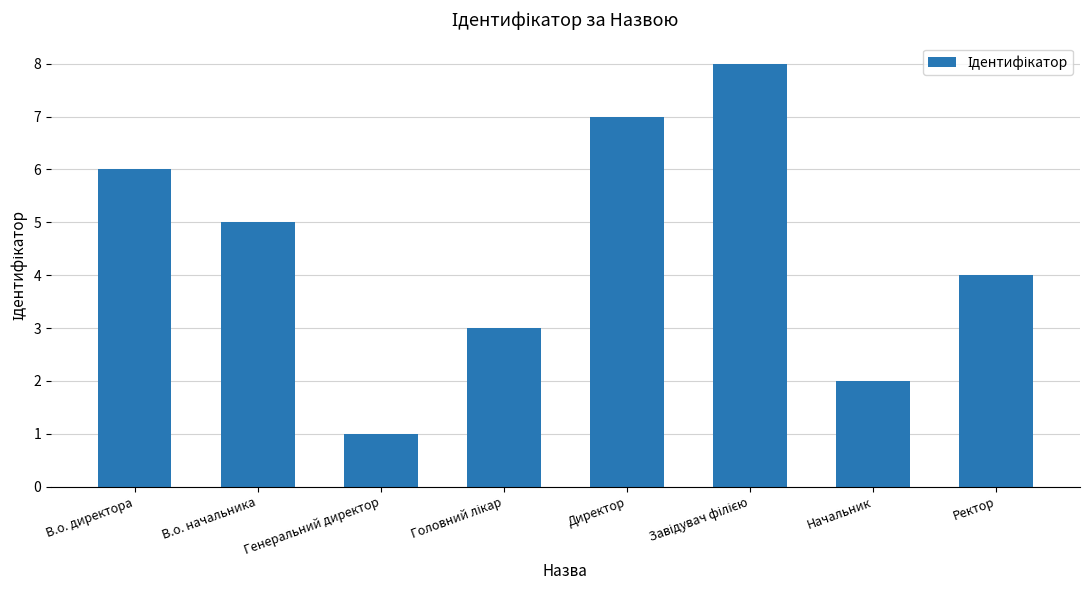

Which has a higher value, В.о. начальника or Начальник?

В.о. начальника